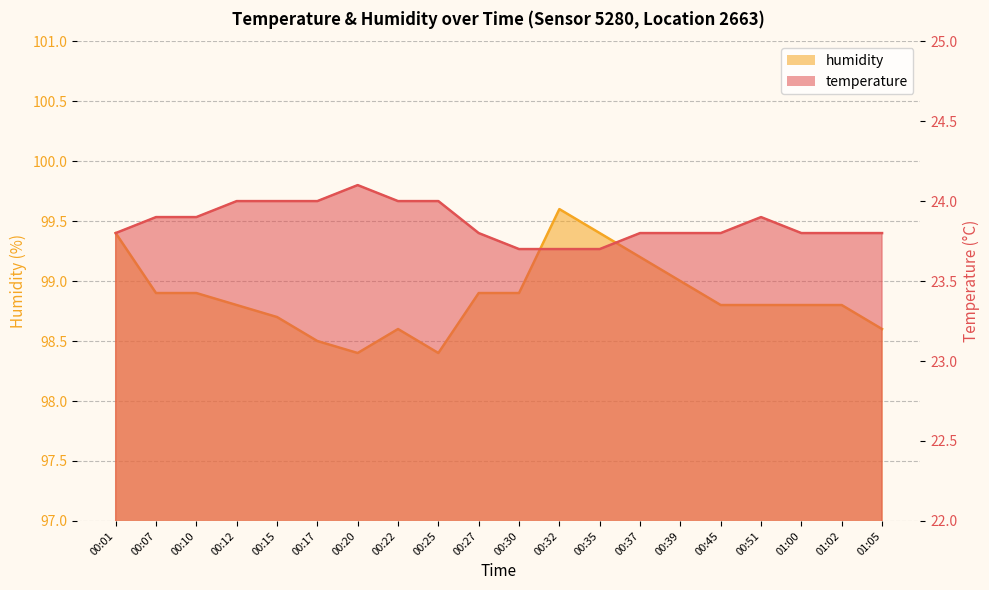

The temperature series shows 33.6 at 01:02. True or false?

False